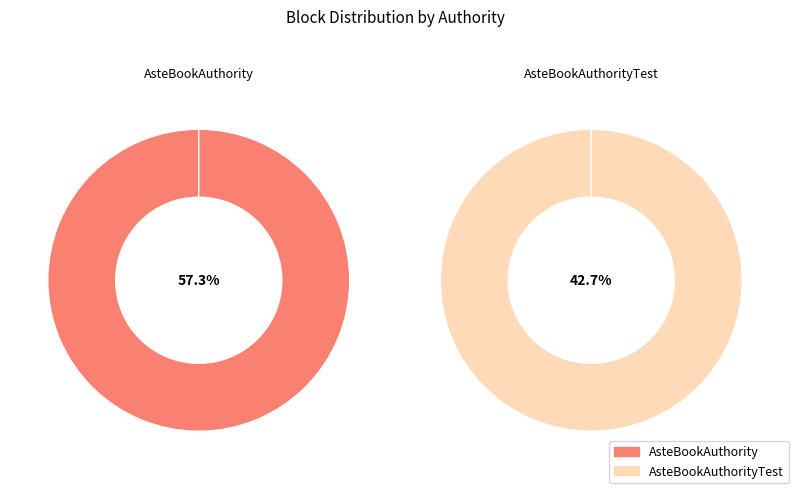

To the nearest percent, what is the average slice percentage?

50%